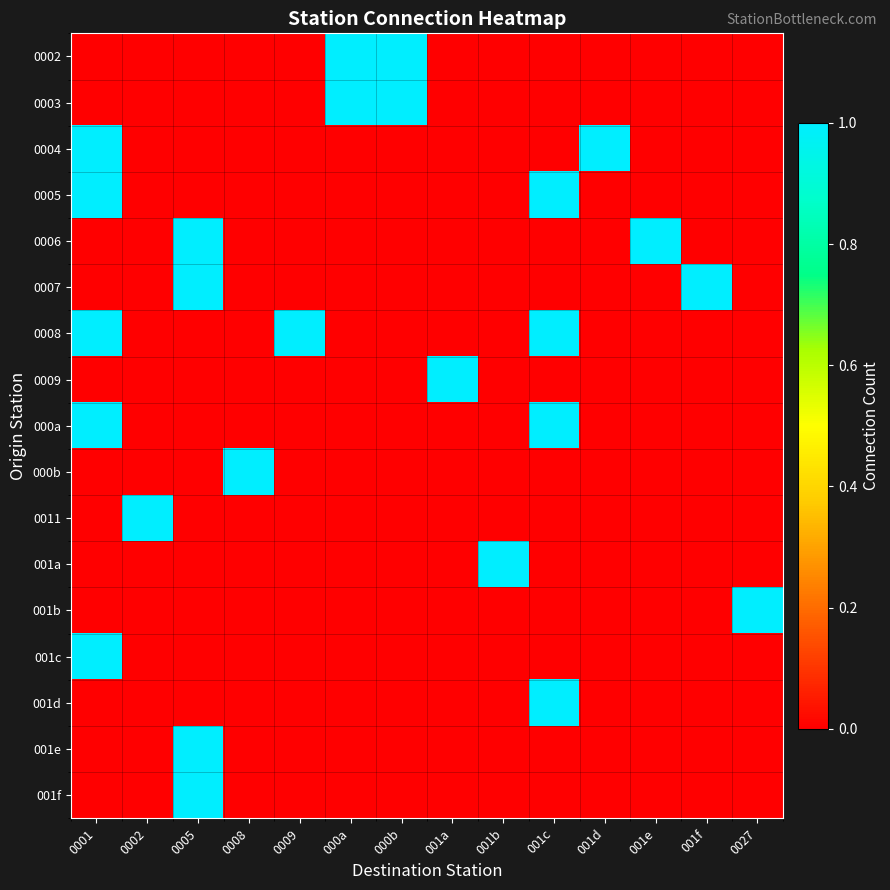

Reading right to left, transcribe all the data shown in this chart.

0002: 0027=0	001f=0	001e=0	001d=0	001c=0	001b=0	001a=0	000b=1	000a=1	0009=0	0008=0	0005=0	0002=0	0001=0
0003: 0027=0	001f=0	001e=0	001d=0	001c=0	001b=0	001a=0	000b=1	000a=1	0009=0	0008=0	0005=0	0002=0	0001=0
0004: 0027=0	001f=0	001e=0	001d=1	001c=0	001b=0	001a=0	000b=0	000a=0	0009=0	0008=0	0005=0	0002=0	0001=1
0005: 0027=0	001f=0	001e=0	001d=0	001c=1	001b=0	001a=0	000b=0	000a=0	0009=0	0008=0	0005=0	0002=0	0001=1
0006: 0027=0	001f=0	001e=1	001d=0	001c=0	001b=0	001a=0	000b=0	000a=0	0009=0	0008=0	0005=1	0002=0	0001=0
0007: 0027=0	001f=1	001e=0	001d=0	001c=0	001b=0	001a=0	000b=0	000a=0	0009=0	0008=0	0005=1	0002=0	0001=0
0008: 0027=0	001f=0	001e=0	001d=0	001c=1	001b=0	001a=0	000b=0	000a=0	0009=1	0008=0	0005=0	0002=0	0001=1
0009: 0027=0	001f=0	001e=0	001d=0	001c=0	001b=0	001a=1	000b=0	000a=0	0009=0	0008=0	0005=0	0002=0	0001=0
000a: 0027=0	001f=0	001e=0	001d=0	001c=1	001b=0	001a=0	000b=0	000a=0	0009=0	0008=0	0005=0	0002=0	0001=1
000b: 0027=0	001f=0	001e=0	001d=0	001c=0	001b=0	001a=0	000b=0	000a=0	0009=0	0008=1	0005=0	0002=0	0001=0
0011: 0027=0	001f=0	001e=0	001d=0	001c=0	001b=0	001a=0	000b=0	000a=0	0009=0	0008=0	0005=0	0002=1	0001=0
001a: 0027=0	001f=0	001e=0	001d=0	001c=0	001b=1	001a=0	000b=0	000a=0	0009=0	0008=0	0005=0	0002=0	0001=0
001b: 0027=1	001f=0	001e=0	001d=0	001c=0	001b=0	001a=0	000b=0	000a=0	0009=0	0008=0	0005=0	0002=0	0001=0
001c: 0027=0	001f=0	001e=0	001d=0	001c=0	001b=0	001a=0	000b=0	000a=0	0009=0	0008=0	0005=0	0002=0	0001=1
001d: 0027=0	001f=0	001e=0	001d=0	001c=1	001b=0	001a=0	000b=0	000a=0	0009=0	0008=0	0005=0	0002=0	0001=0
001e: 0027=0	001f=0	001e=0	001d=0	001c=0	001b=0	001a=0	000b=0	000a=0	0009=0	0008=0	0005=1	0002=0	0001=0
001f: 0027=0	001f=0	001e=0	001d=0	001c=0	001b=0	001a=0	000b=0	000a=0	0009=0	0008=0	0005=1	0002=0	0001=0